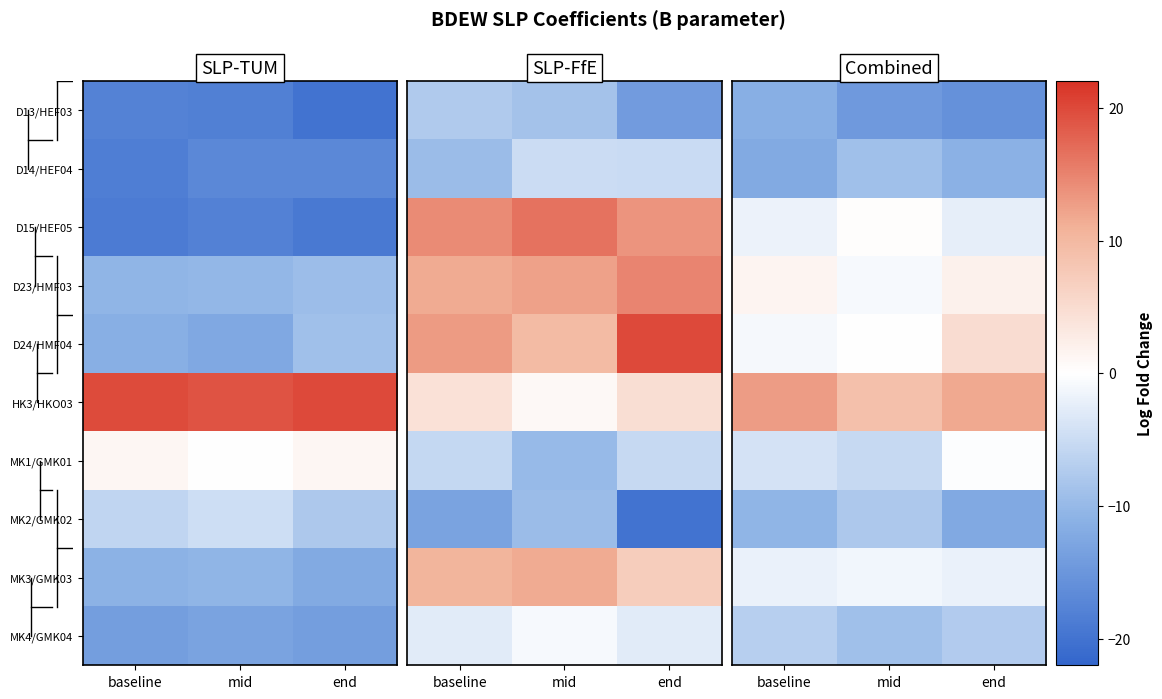

The value of MK1/GMK01 at end is -0.5. True or false?

False